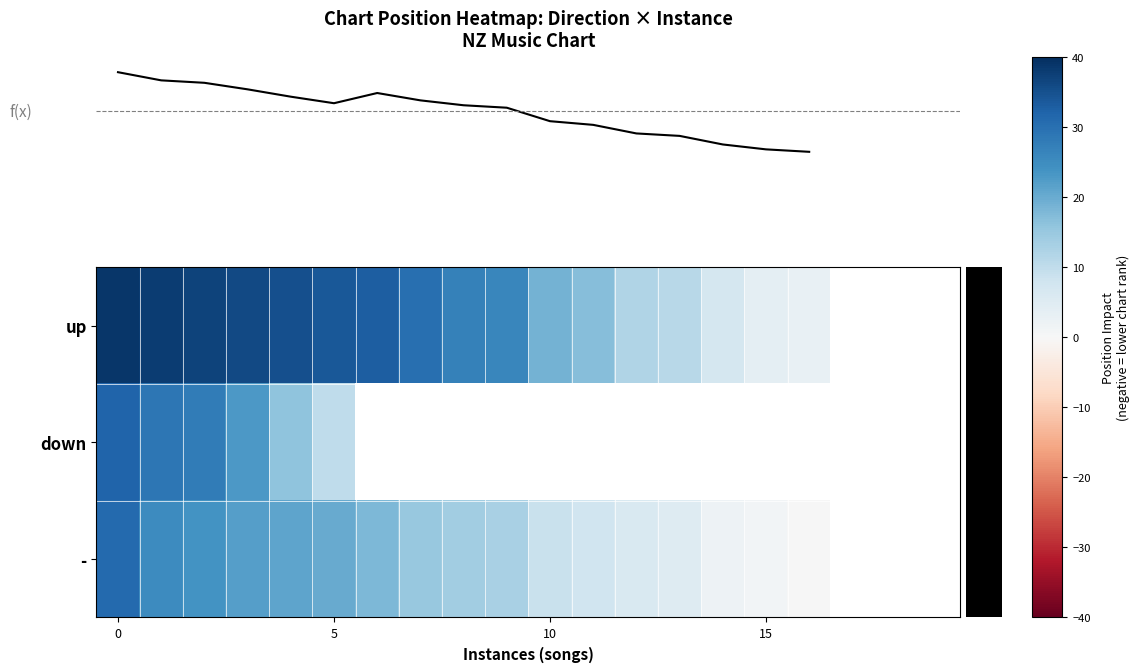

How many values in - are above zero?

16